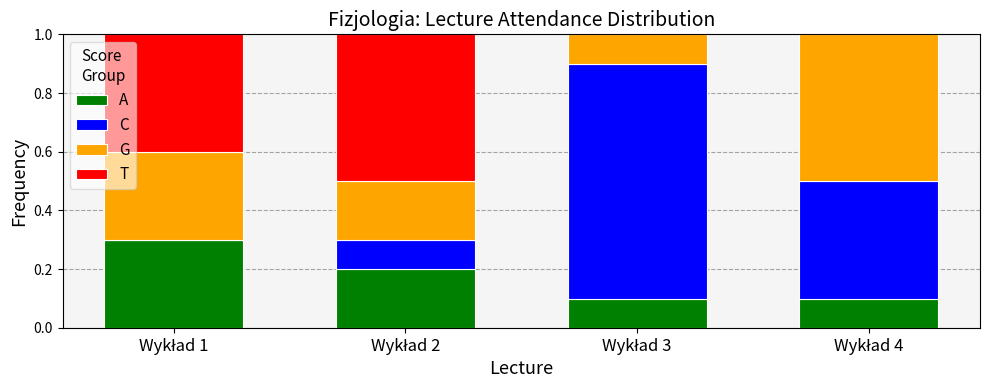

Are the bars grouped side by side (vs. stacked)?

No